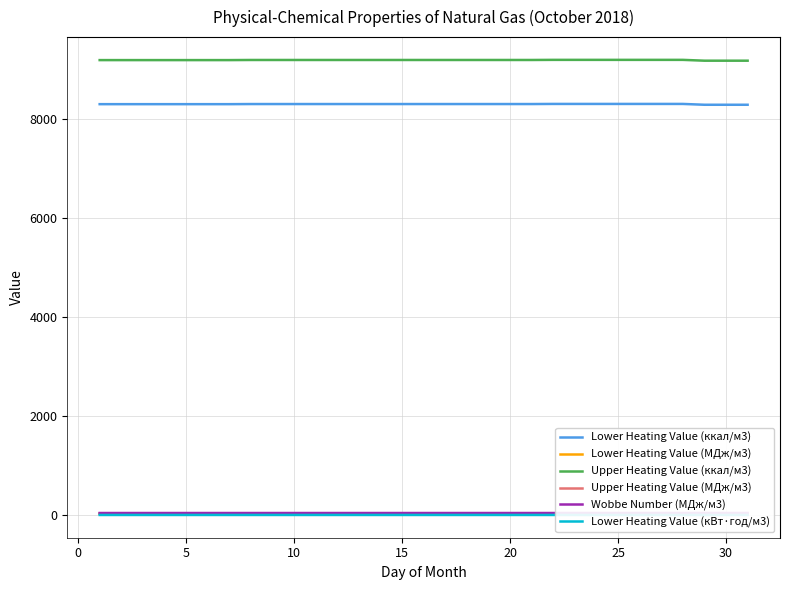

True or false: Upper Heating Value (МДж/м3) has more than 1 points higher than both neighbors.

False